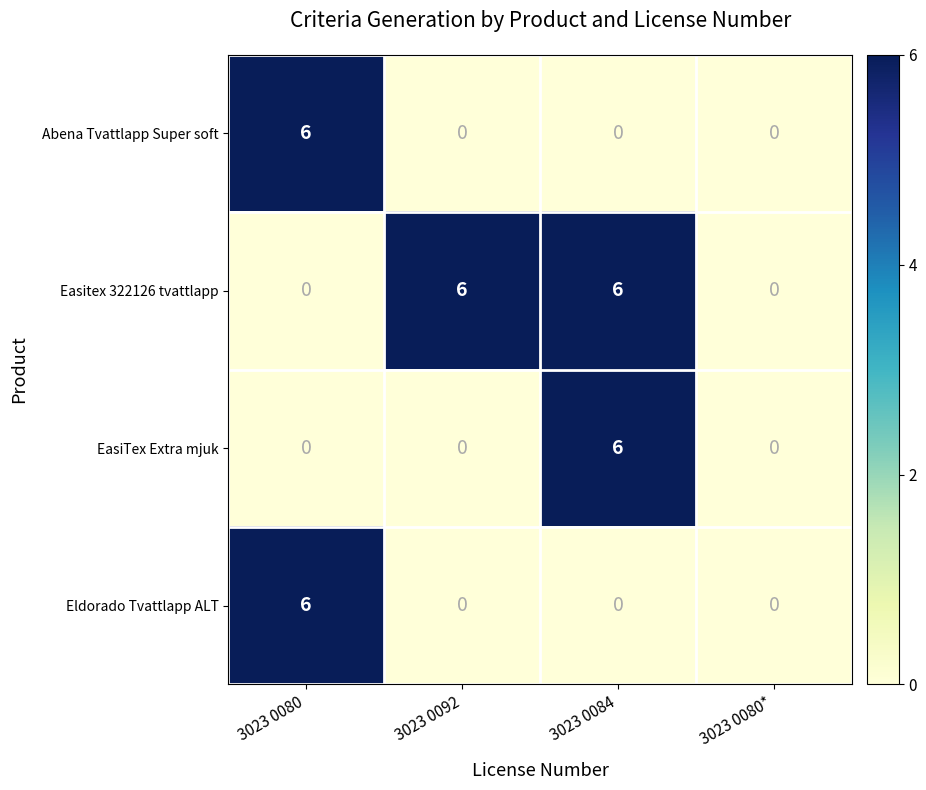

The value of EasiTex Extra mjuk at 3023 0080* is 0. True or false?

True